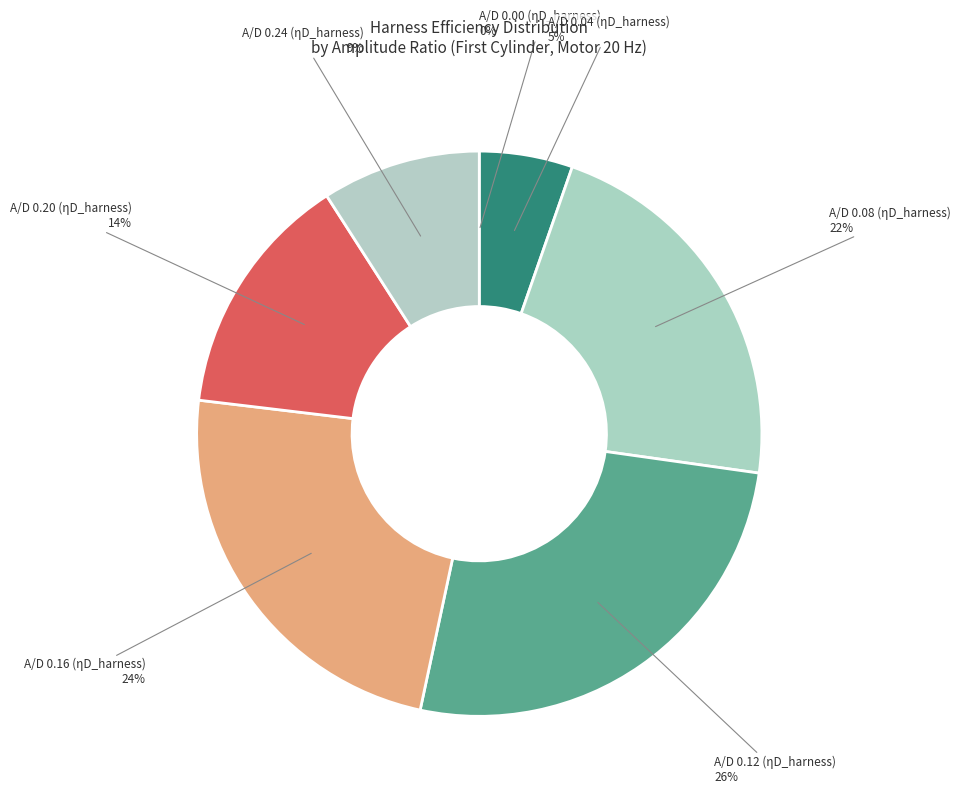

To the nearest percent, what is the difference between the largest and smallest slice percentages?

26%